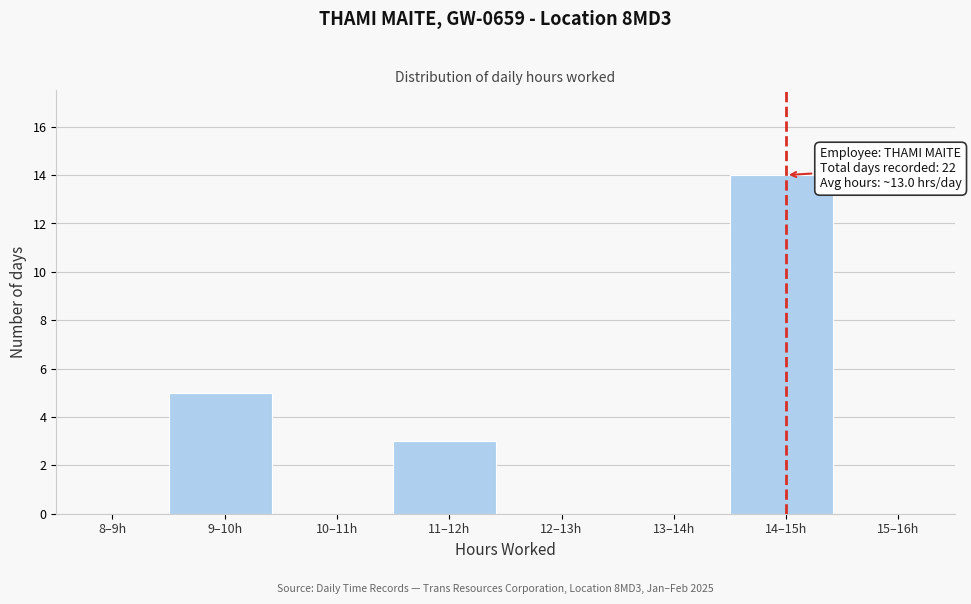

Reading right to left, what are all the values shown in this chart?

15–16h=0	14–15h=14	13–14h=0	12–13h=0	11–12h=3	10–11h=0	9–10h=5	8–9h=0